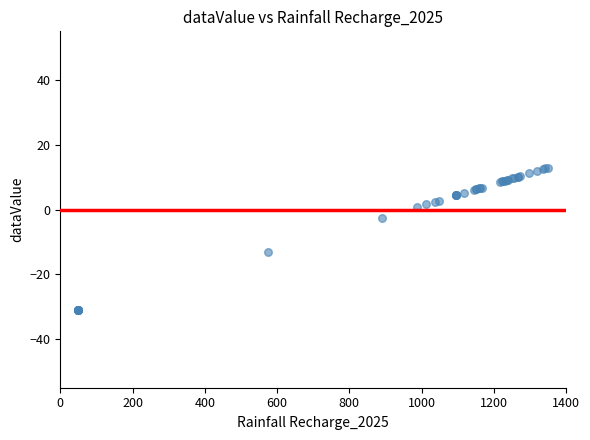

What Y value in the scatter plot is closest to -9?

-13.2